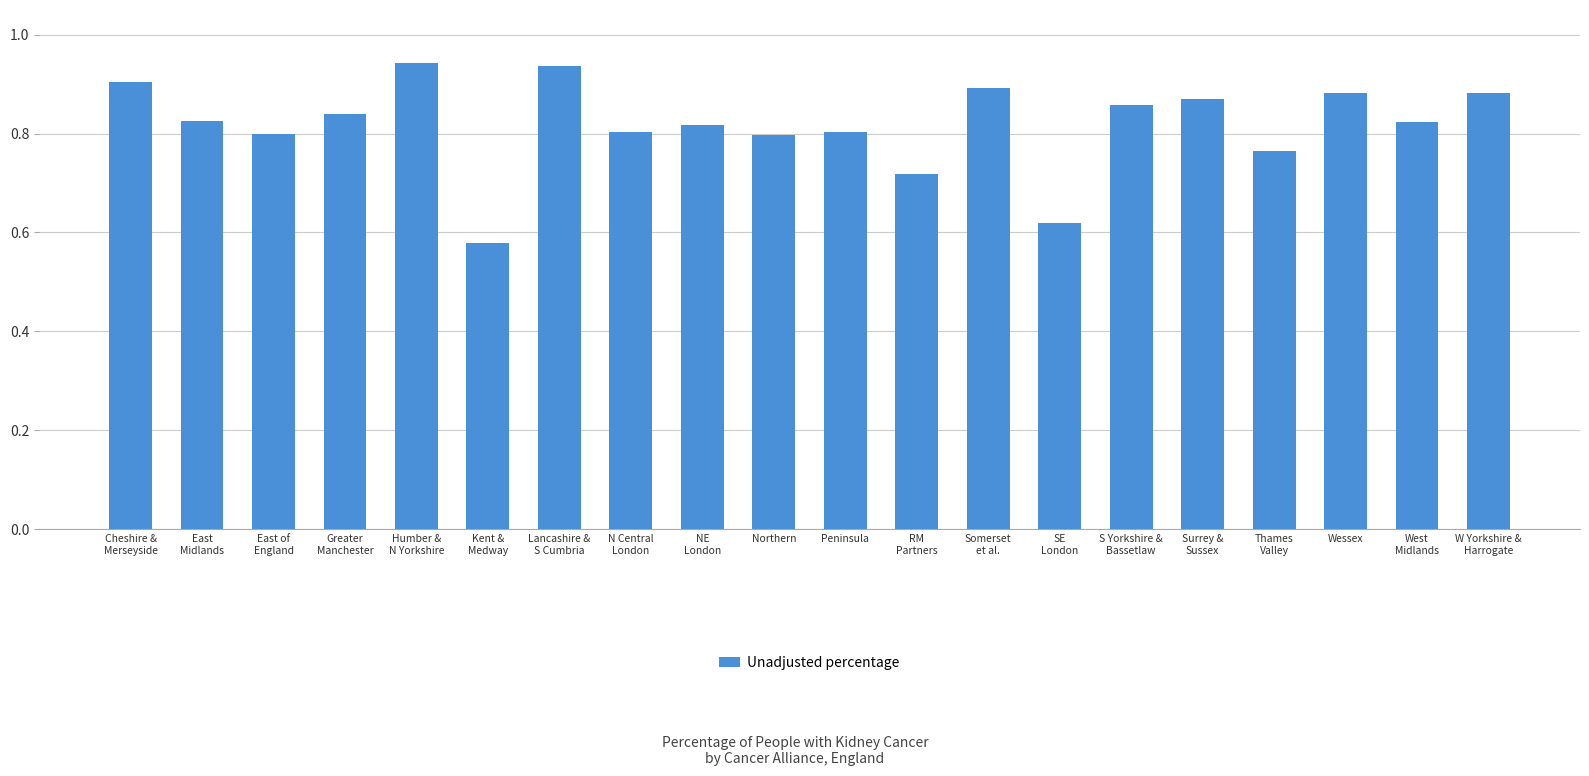

What is the difference between the maximum and minimum values?

0.4